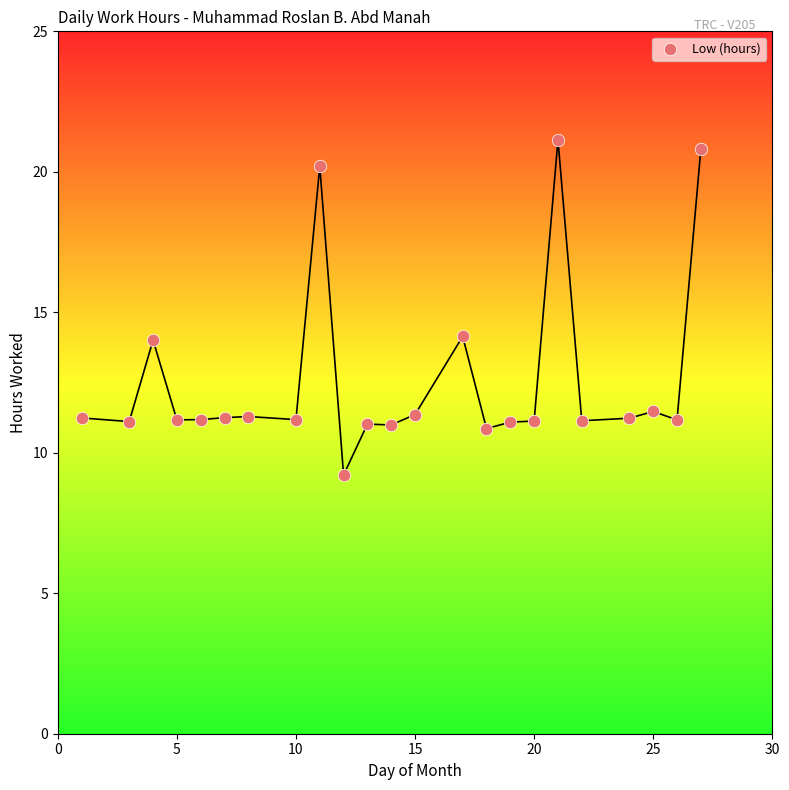

What is the range of Y values (max minus min)?

11.9